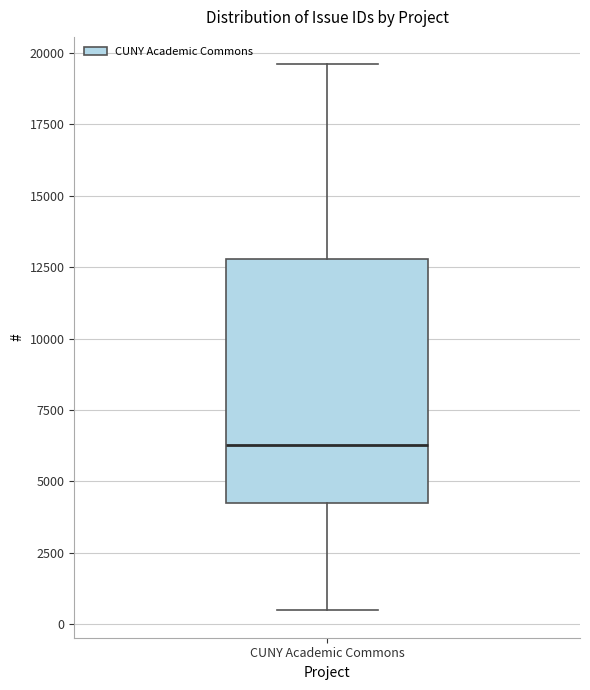

Transcribe this box plot: give where the median line is, the range the box spans, and where the two whiskers end, as read against the y-axis. The values are not printed on the chart, so give them approximately, as read against the axis.

median 6500, box 4000 to 13000, whiskers 500 to 19500